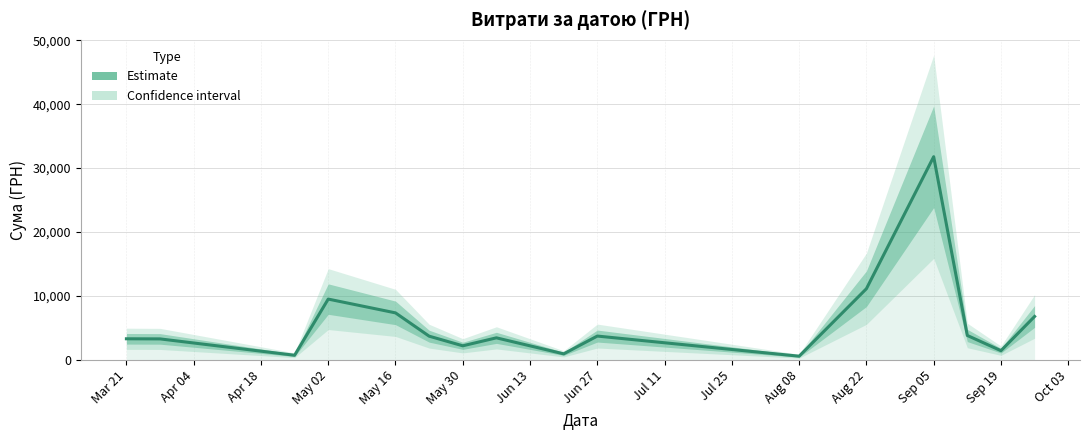

Which category has the highest value across all series?

Sep 05